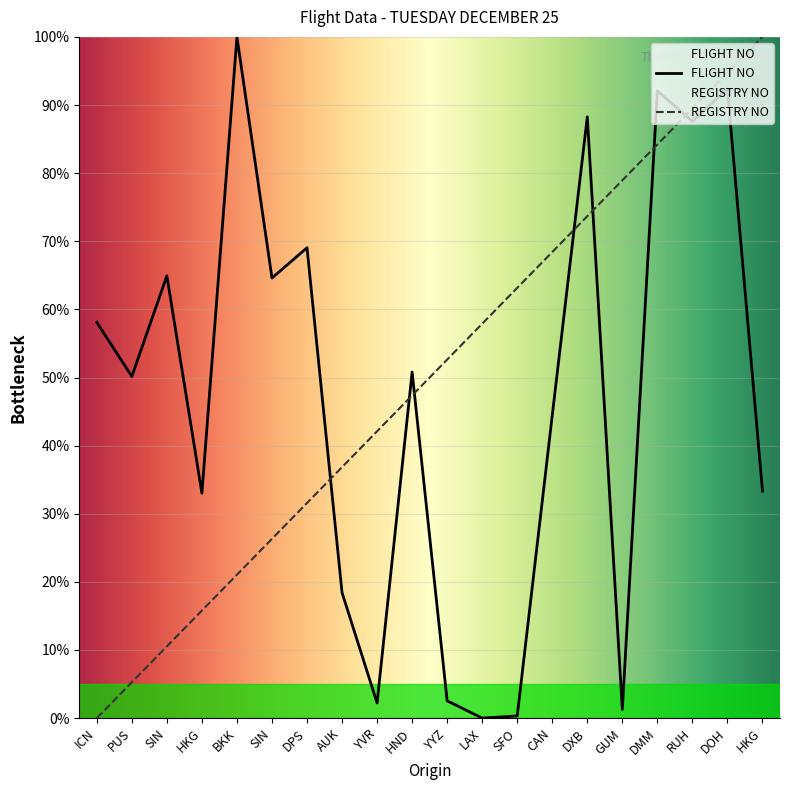

At which category is the sum across all series the highest?

DOH